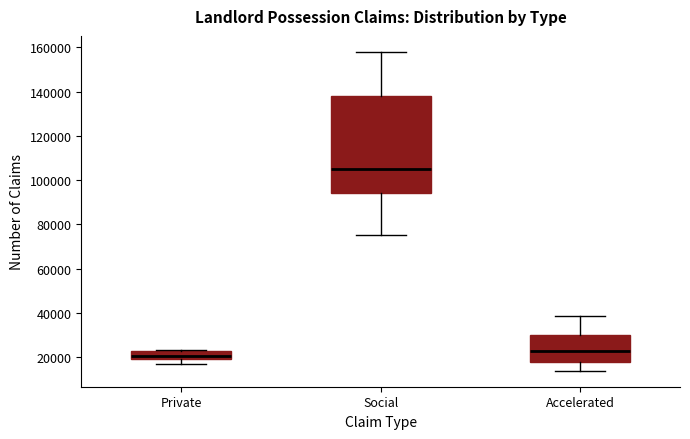

Where does the median line of the box for Private sit on the y-axis? The values are not printed on the chart, so give them approximately, as read against the axis.

20000